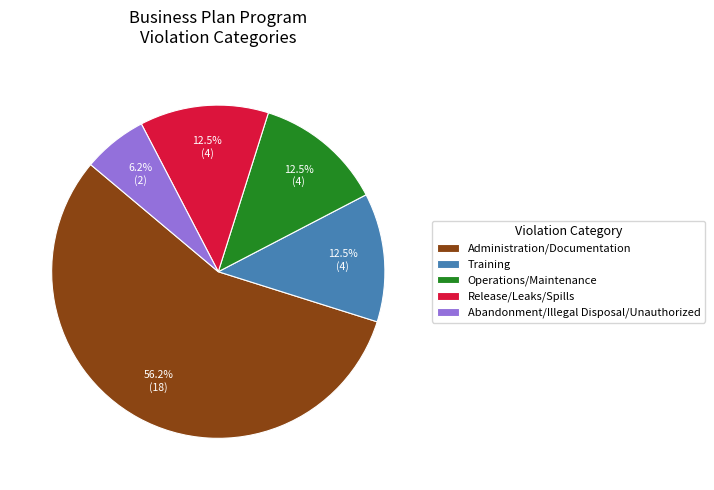

To the nearest percent, what percentage of the pie is Administration/Documentation?

56%